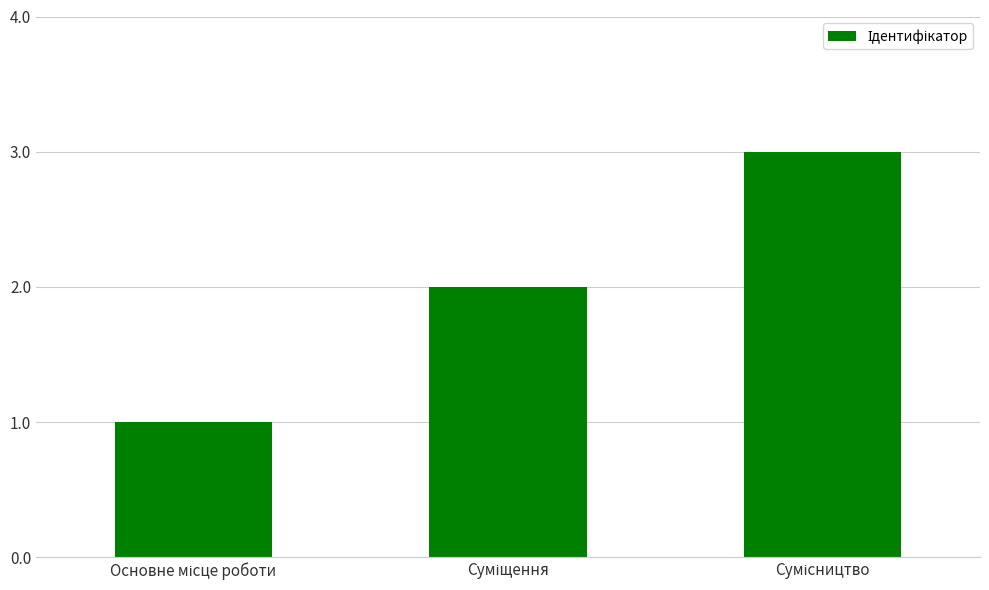

What is the sum of all values?

6